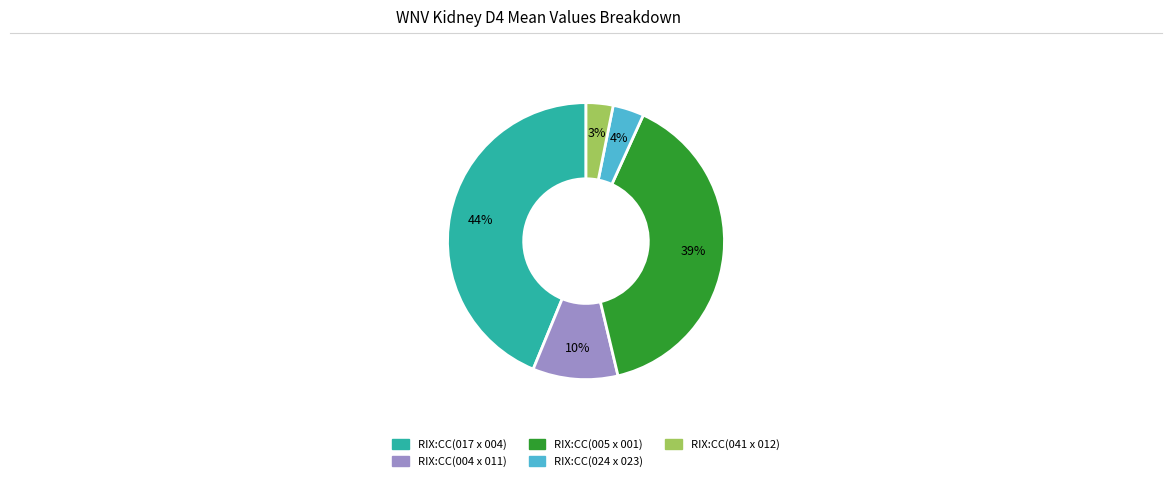

To the nearest percent, what percentage of the pie is RIX:CC(024 x 023)?

4%